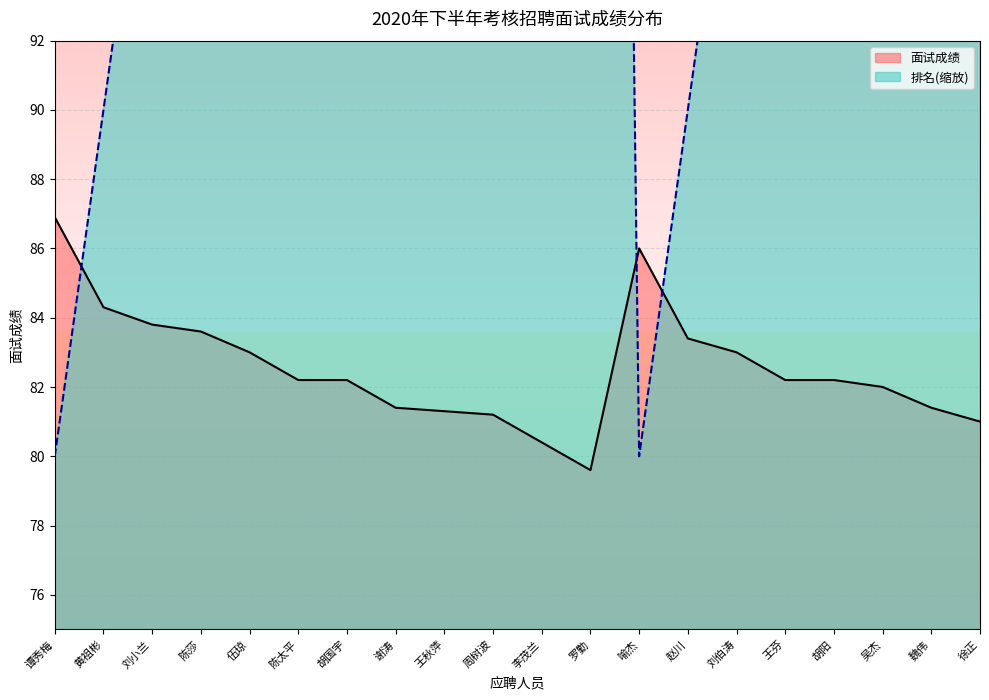

What are all the series names shown in the legend?

面试成绩, 排名